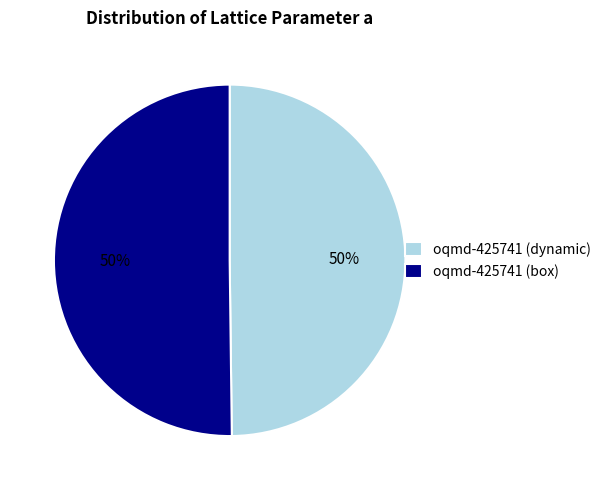

Is the sum of oqmd-425741 (box) and oqmd-425741 (dynamic) greater than half?

Yes